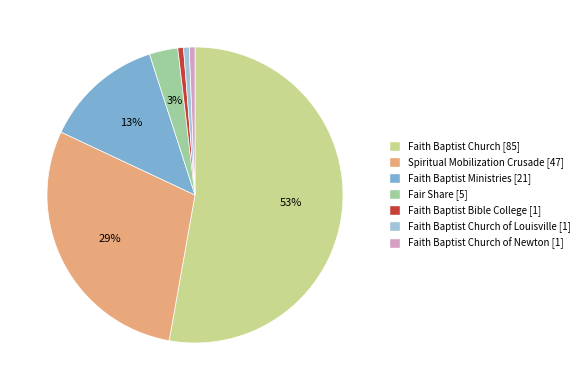

How many slices are in this pie chart?

7